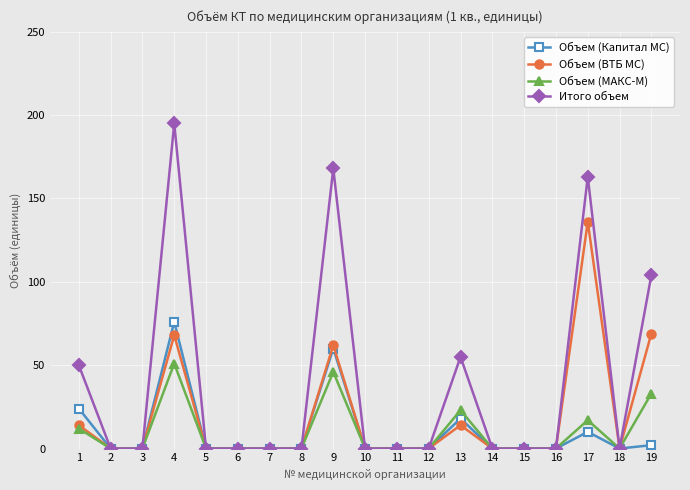

At which category does Объем (ВТБ МС) reach its first local peak?

4